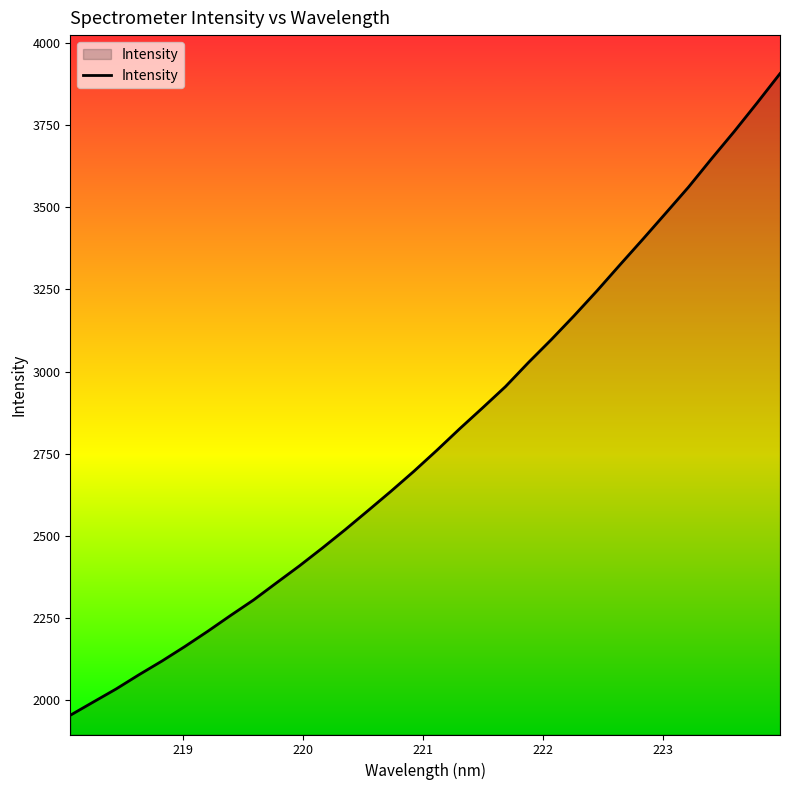

What is the smallest value displayed?

1953.5